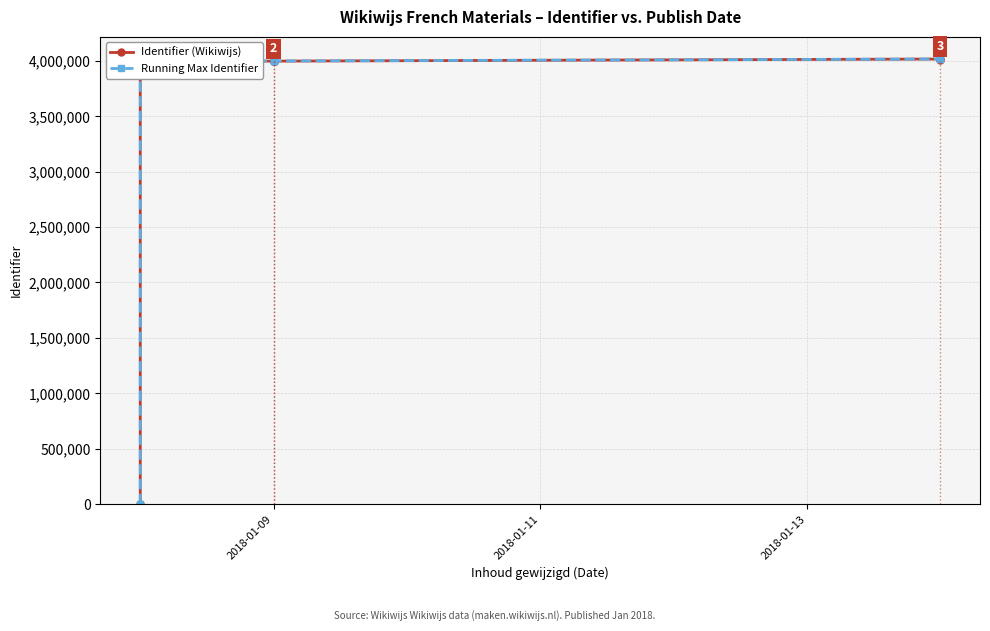

What is the difference between the second highest and second lowest values in the Running Max Identifier series?

17507